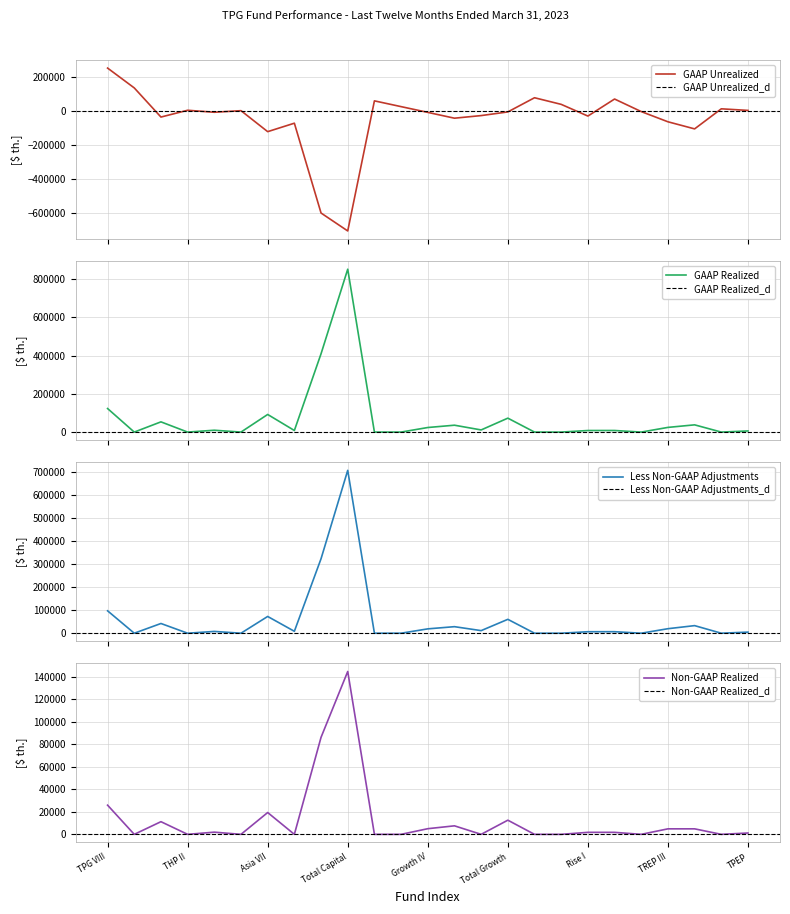

At which label is Less Non-GAAP Adjustments closest to 353543?

TPG VII